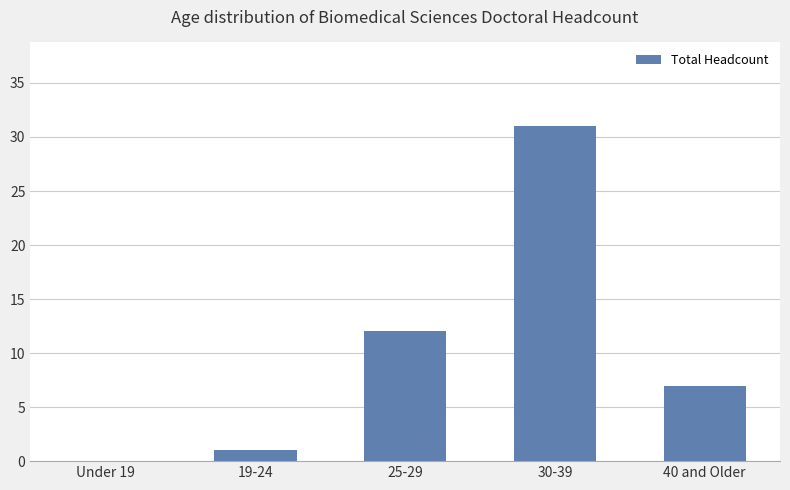

Are the bars horizontal?

No